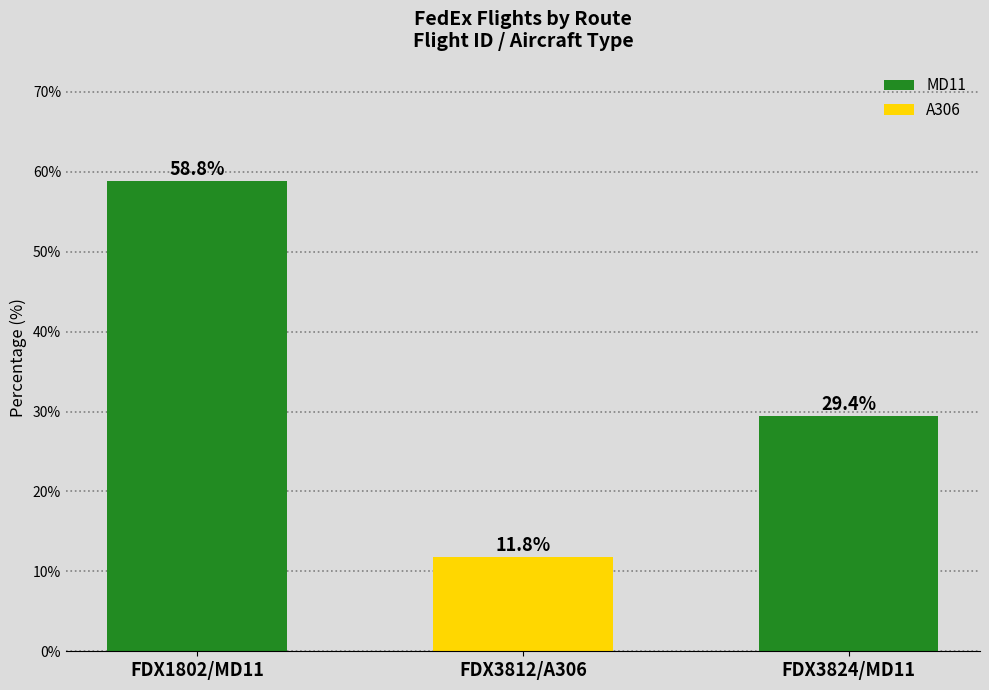

The chart shows a value of 16.5 at FDX3812/A306. True or false?

False